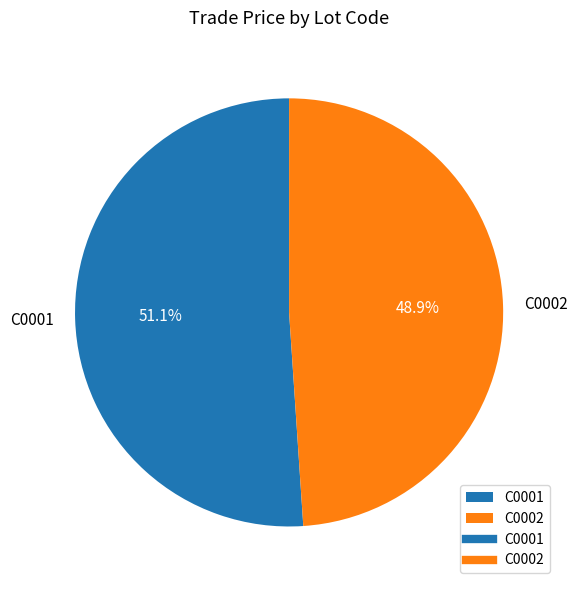

The C0002 slice represents 61% of the pie. True or false?

False